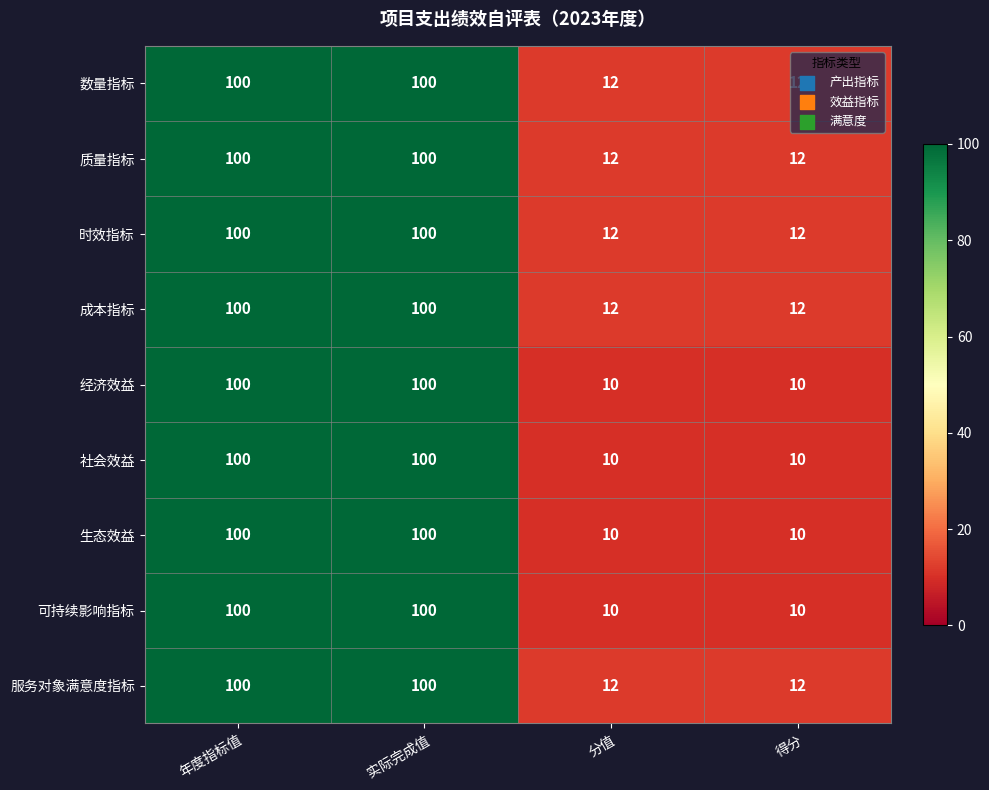

What is the difference between the 可持续影响指标 values at 得分 and 实际完成值?

90